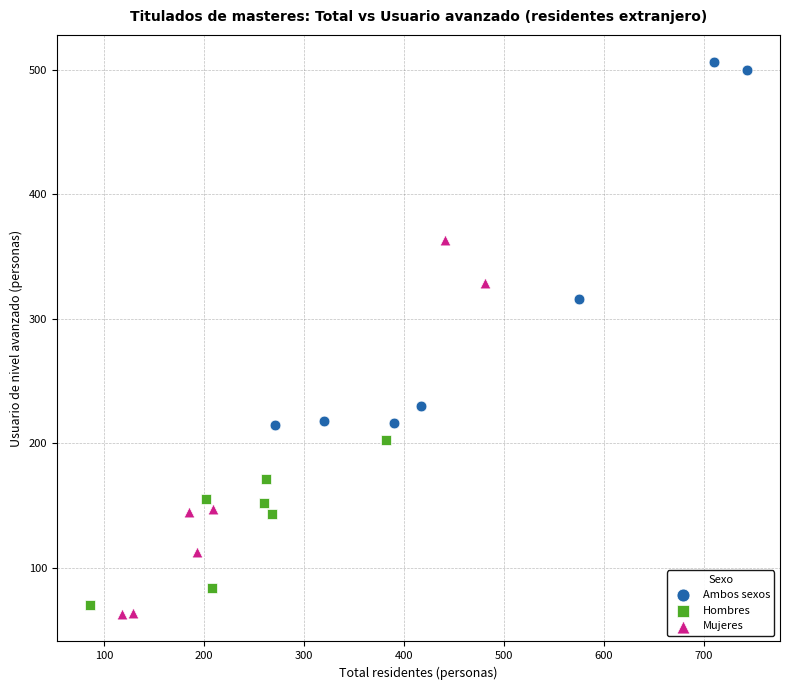

Which series reaches the maximum Y coordinate?

Ambos sexos